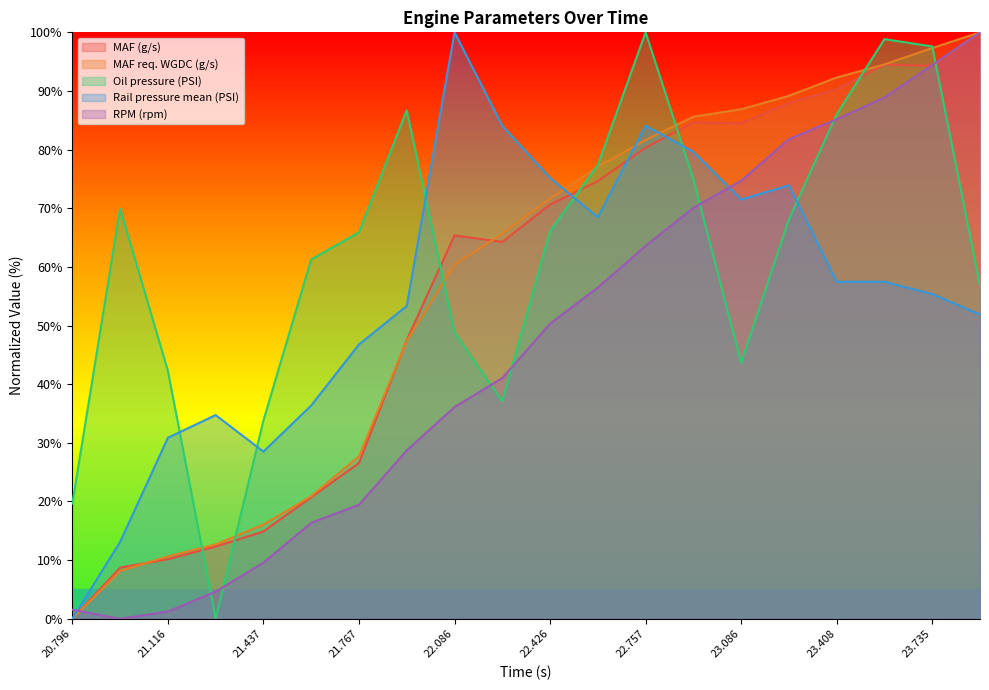

Which series has the widest spread of values?

MAF (g/s)